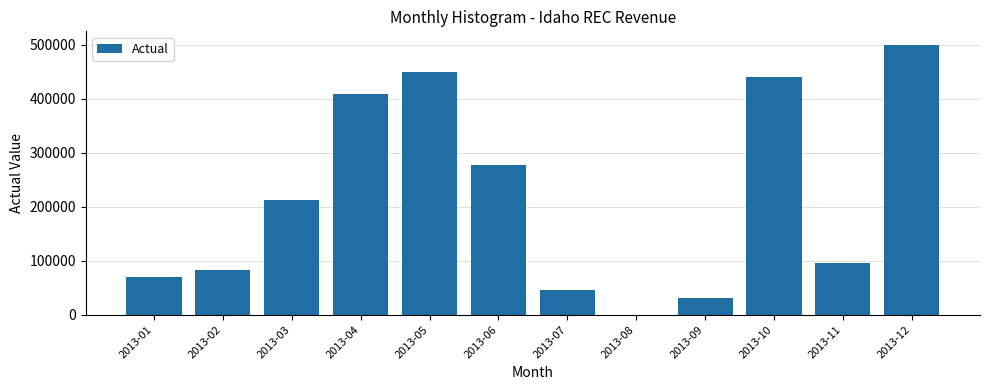

Reading left to right, transcribe all the data shown in this chart.

2013-01=70550	2013-02=82772	2013-03=213066	2013-04=408270	2013-05=448670	2013-06=277300	2013-07=46500	2013-08=0	2013-09=31250	2013-10=440000	2013-11=96450	2013-12=499575